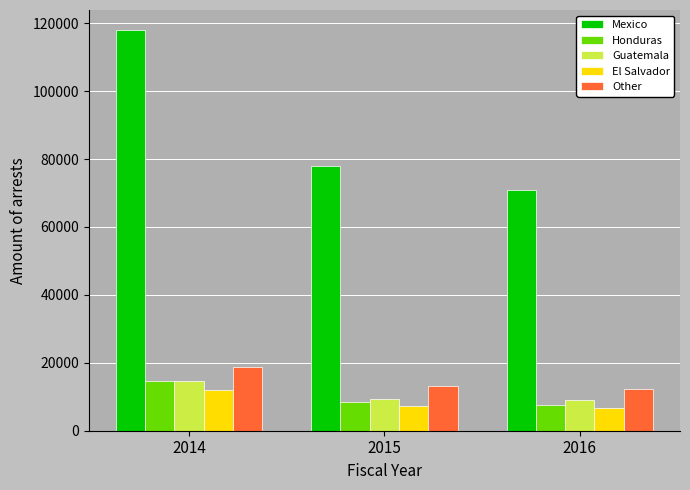

Which series has the largest total across all categories?

Mexico